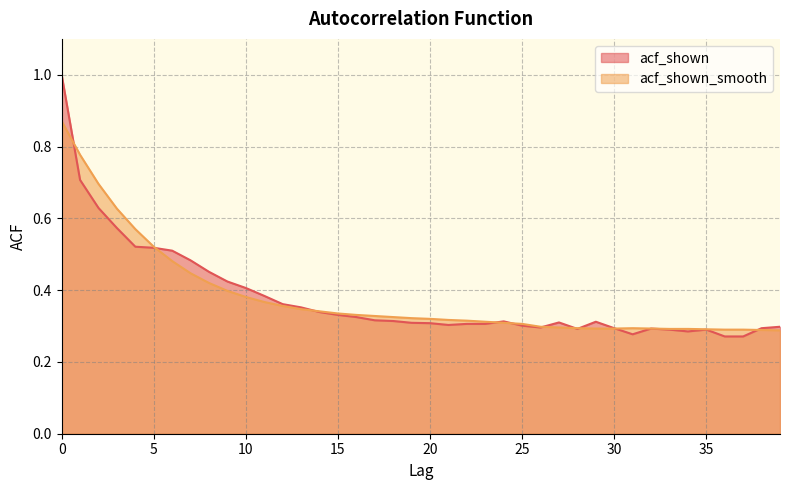

Where is the first local maximum for acf_shown_smooth?

31